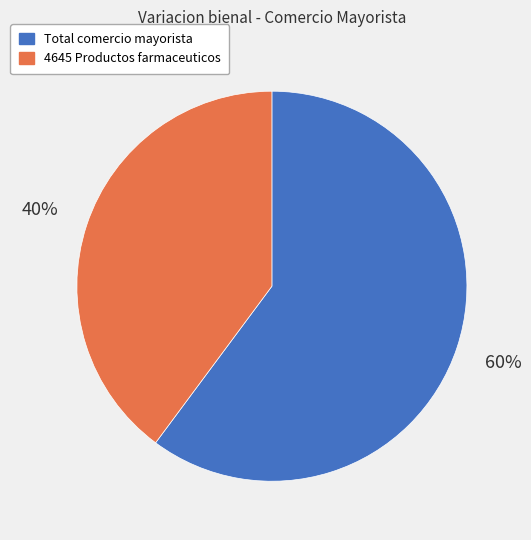

To the nearest percent, what is the average slice percentage?

50%